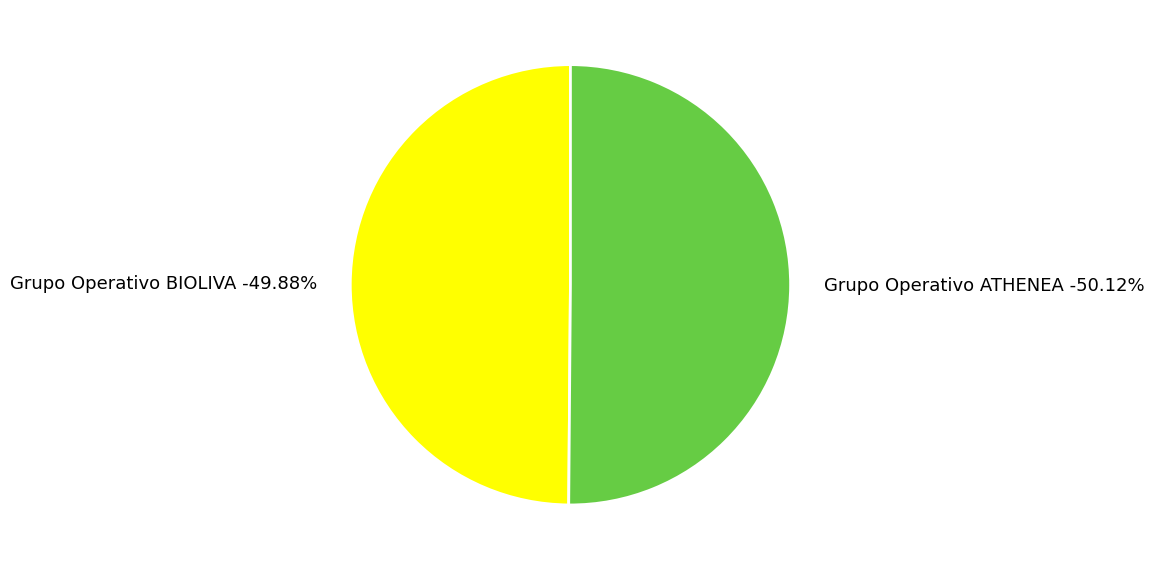

Which has a higher value, Grupo Operativo BIOLIVA or Grupo Operativo ATHENEA?

Grupo Operativo ATHENEA